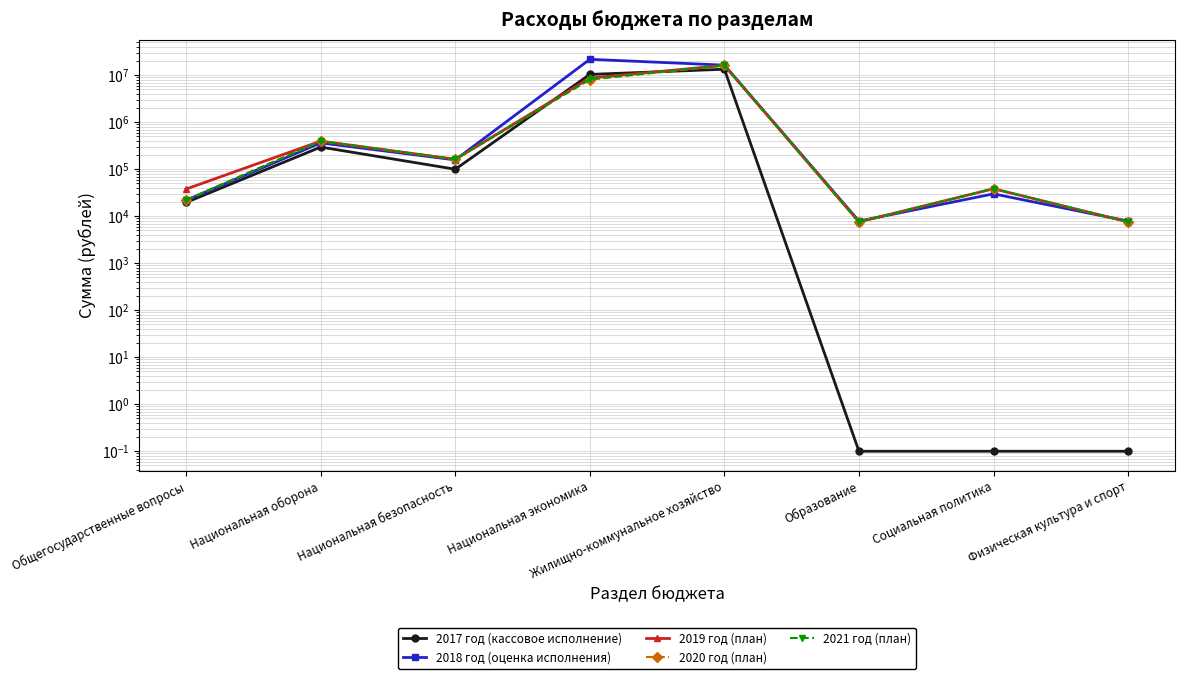

What is the difference between the second highest and minimum values in the 2020 год (план) series?

8051362.0